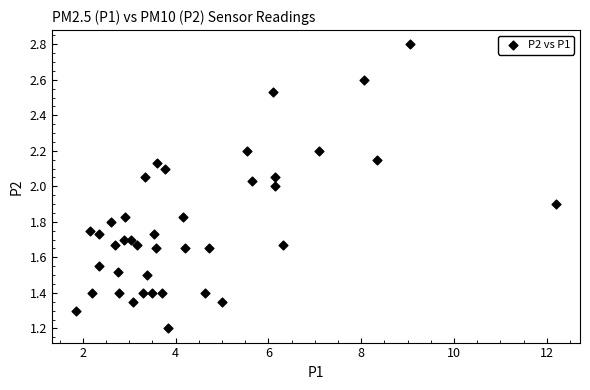

What is the range of X values (max minus min)?

10.3